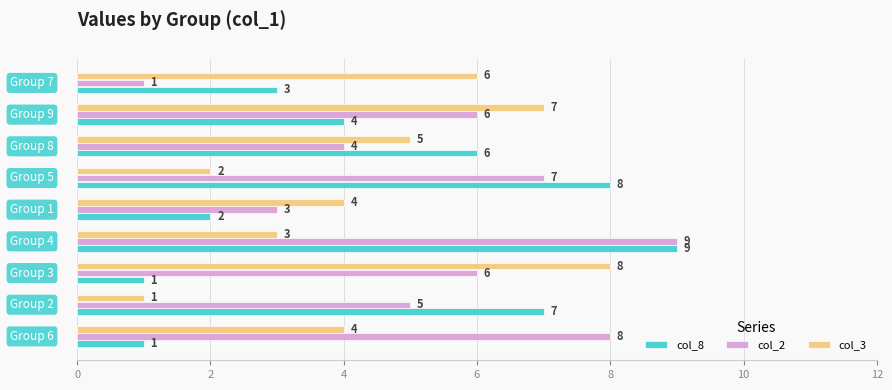

What is the difference between the second highest and minimum values in the col_2 series?

7